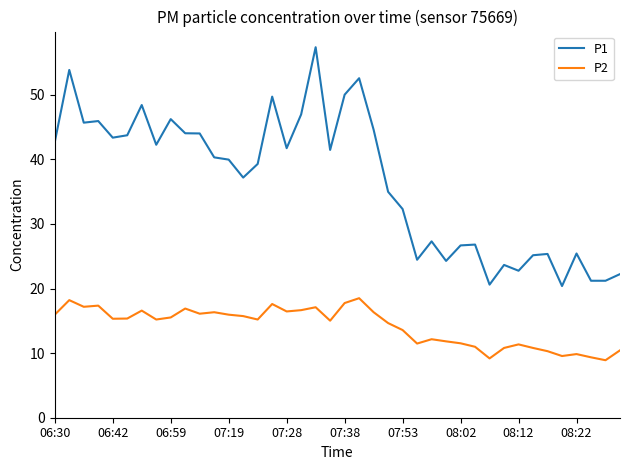

How many lines are shown in the chart?

2